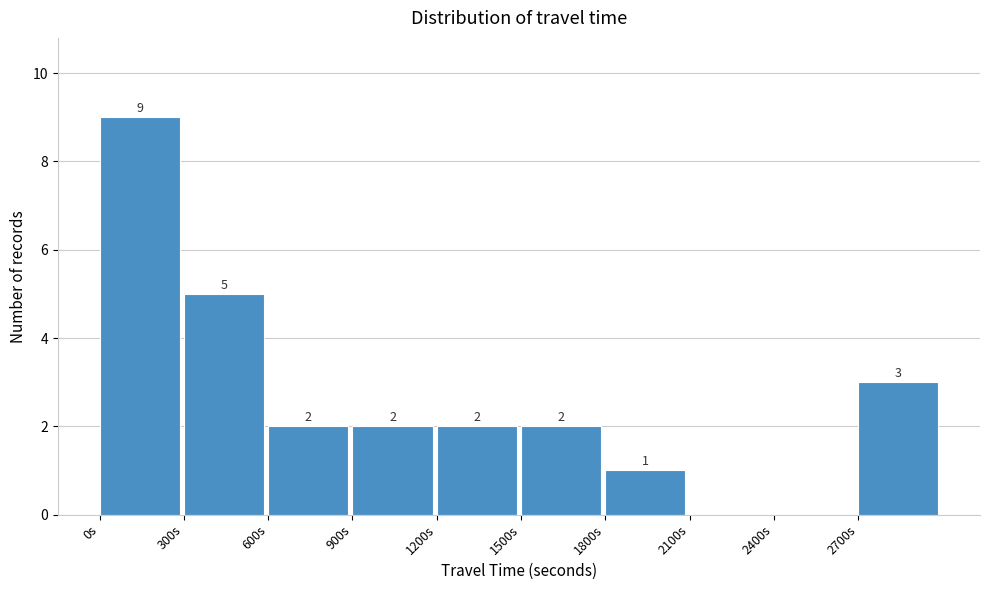

Over which range of the x-axis is the bar tallest?

0 to 300